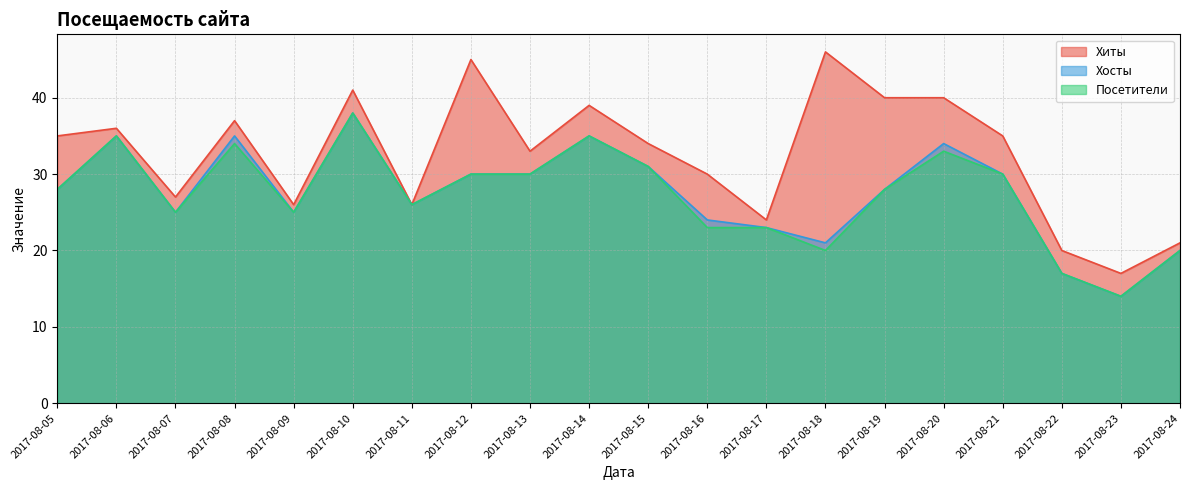

How many lines are shown in the chart?

3